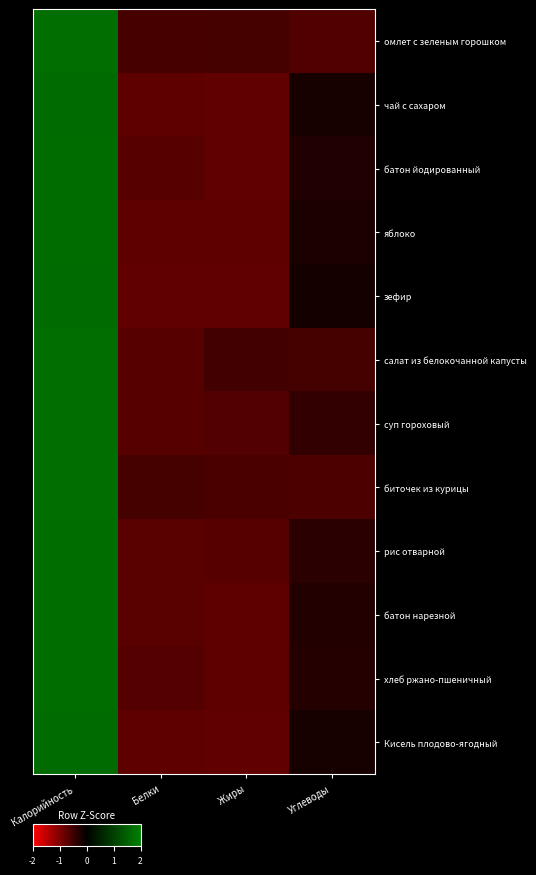

How many categories are shown in the chart?

4